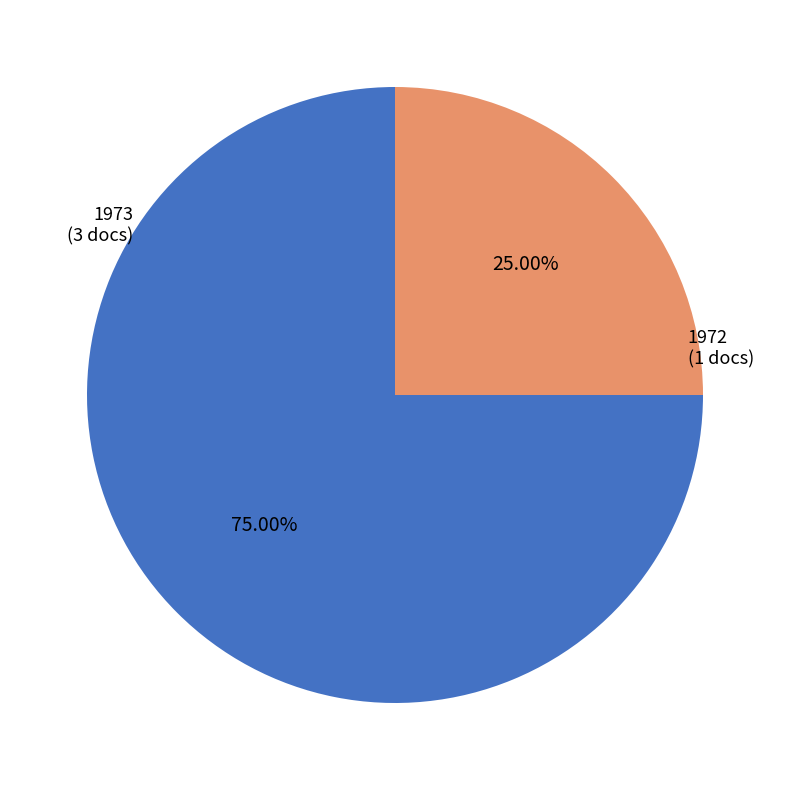

How many slices are in this pie chart?

2